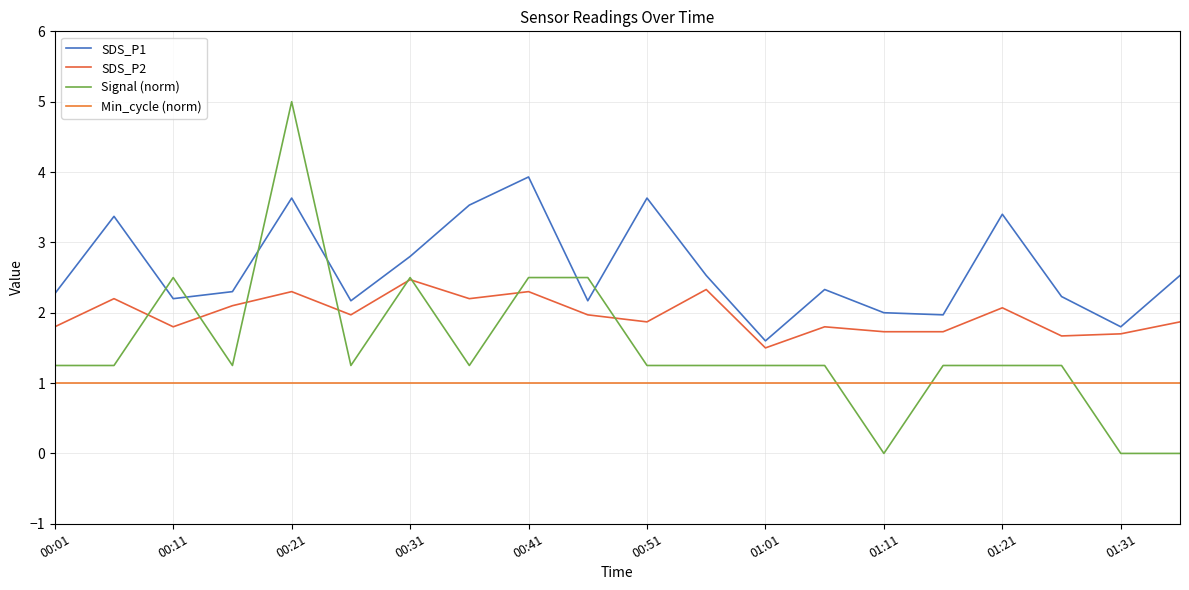

True or false: SDS_P1 and SDS_P2 intersect in this chart.

False